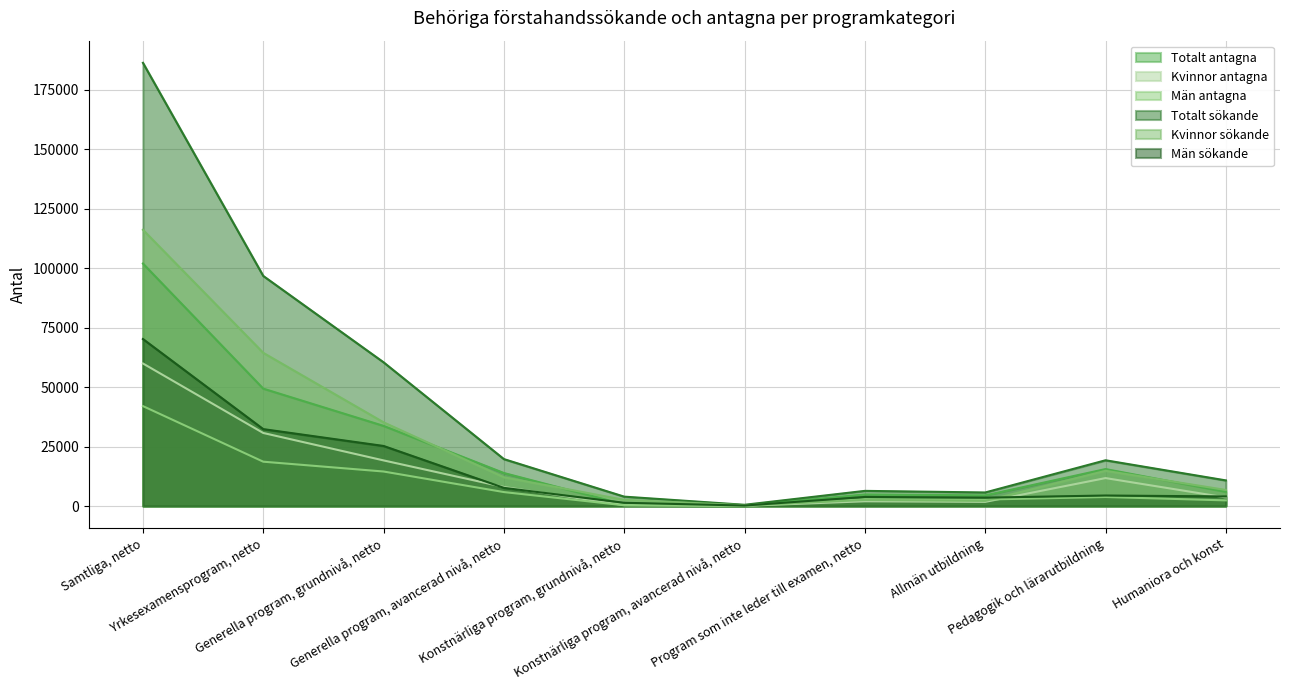

Is it true that Totalt antagna equals 2760 at Allmän utbildning?

False